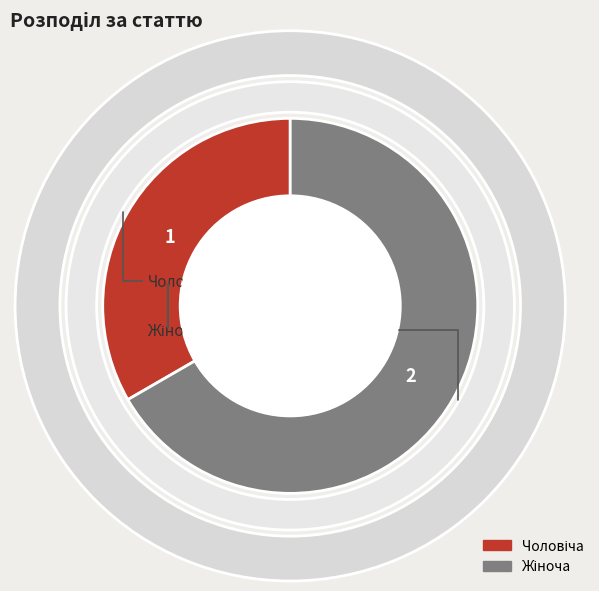

To the nearest percent, what is the difference between the largest and smallest slice percentages?

33%